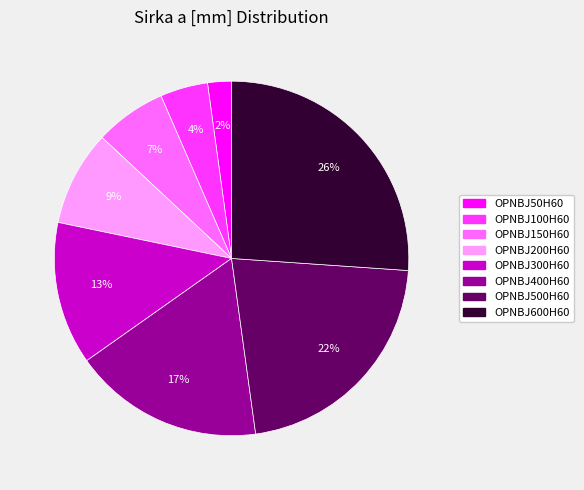

To the nearest percent, what portion does OPNBJ50H60 represent?

2%